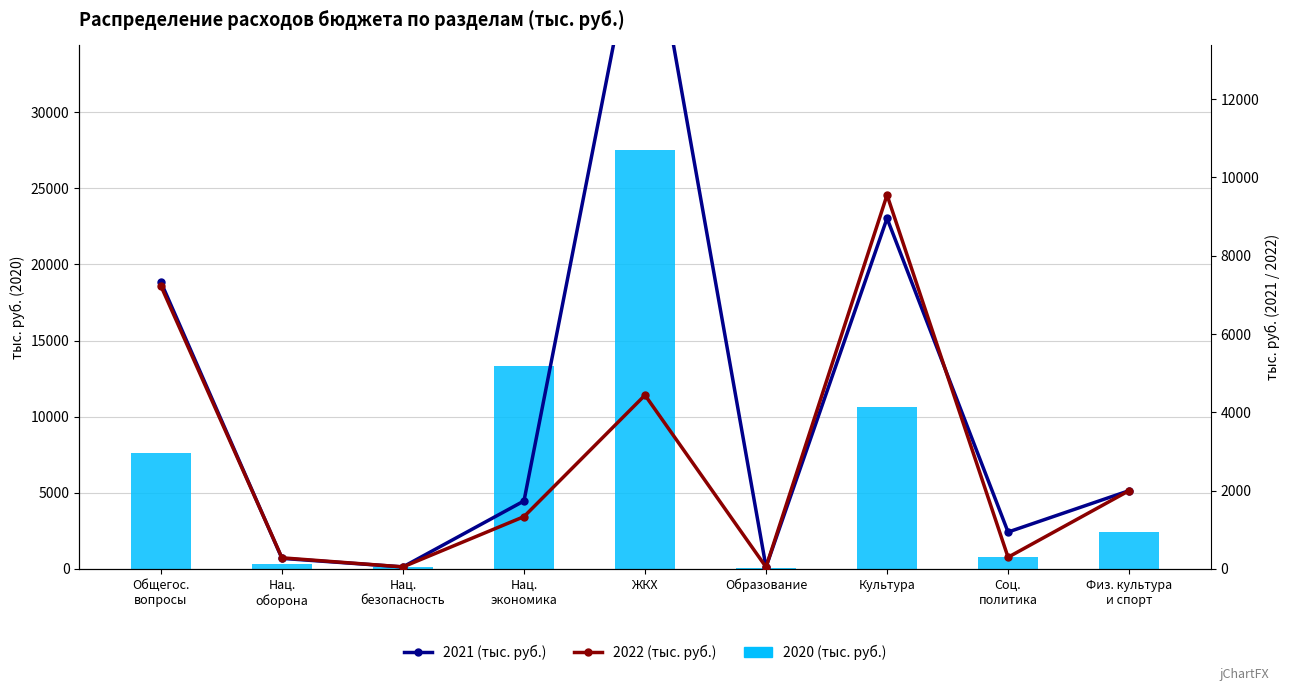

List the labels in order of Precipitation value, largest first.

ЖКХ, Нац.
экономика, Культура, Общегос.
вопросы, Физ. культура
и спорт, Соц.
политика, Нац.
оборона, Нац.
безопасность, Образование